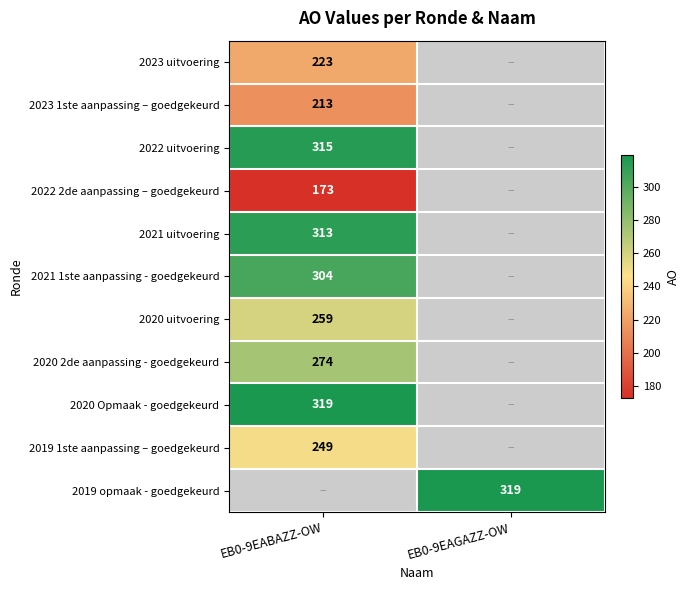

The 2023 1ste aanpassing – goedgekeurd series shows 52 at EB0-9EABAZZ-OW. True or false?

False